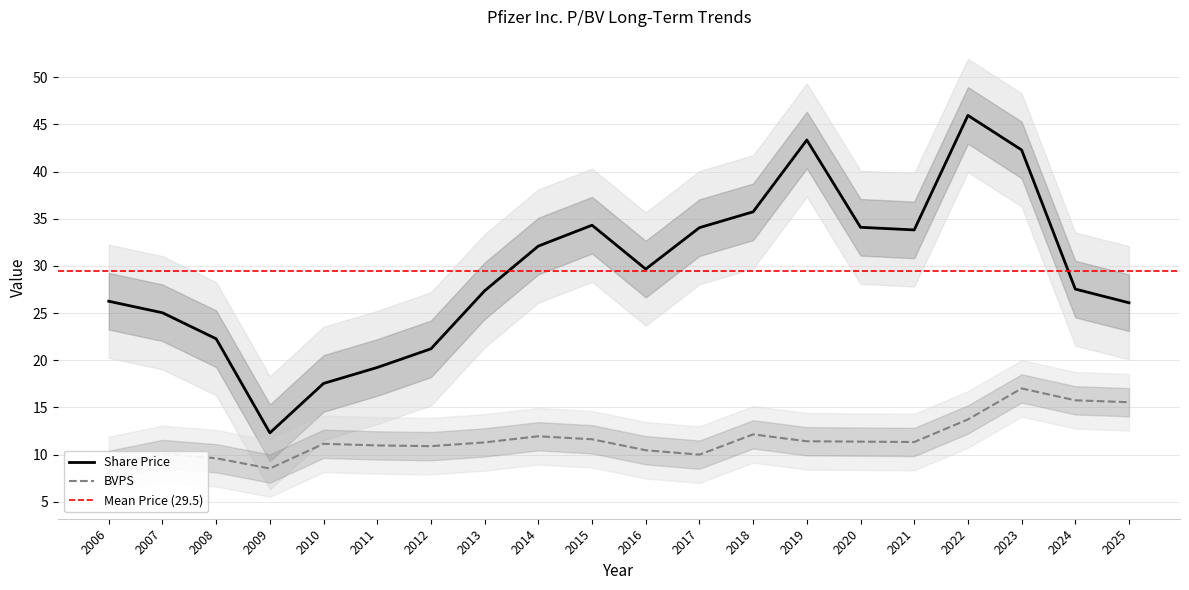

True or false: BVPS and Share Price cross at least once.

False